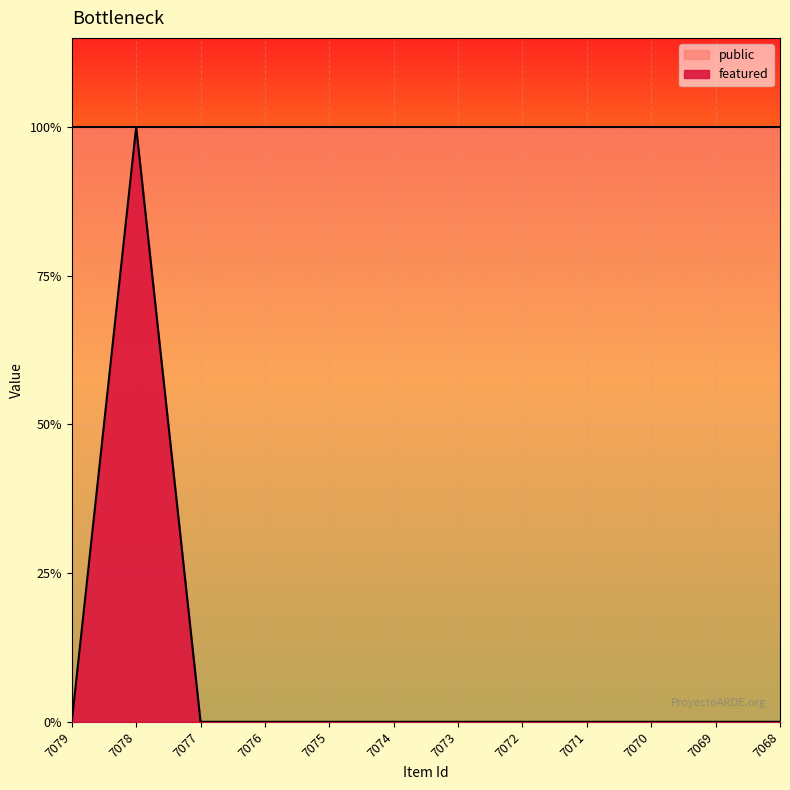

How many interior local peaks (higher than both neighbors) does the data have?

1